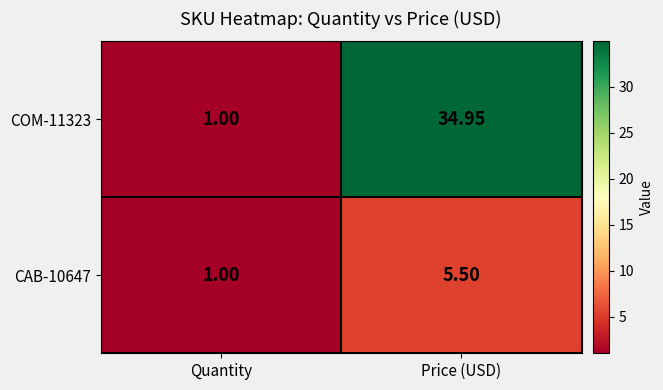

Which label corresponds to the smallest value in the chart?

Quantity